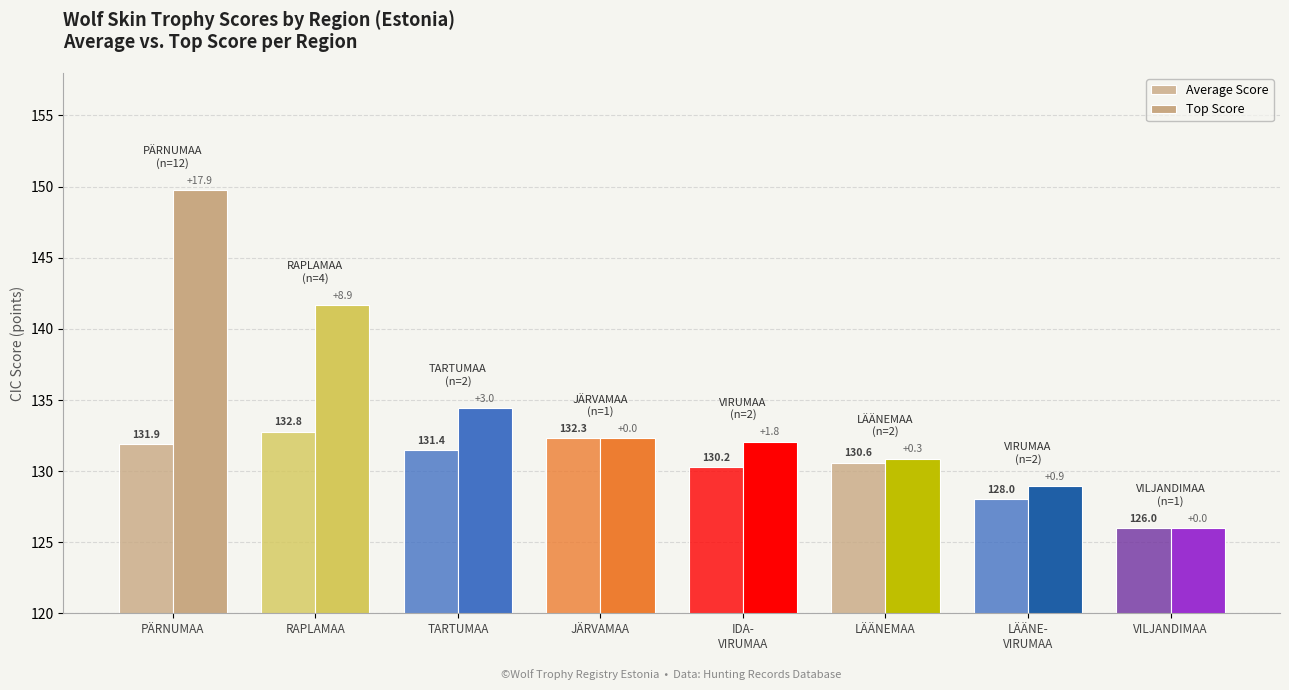

How many data points in Average Score are above 131?

4